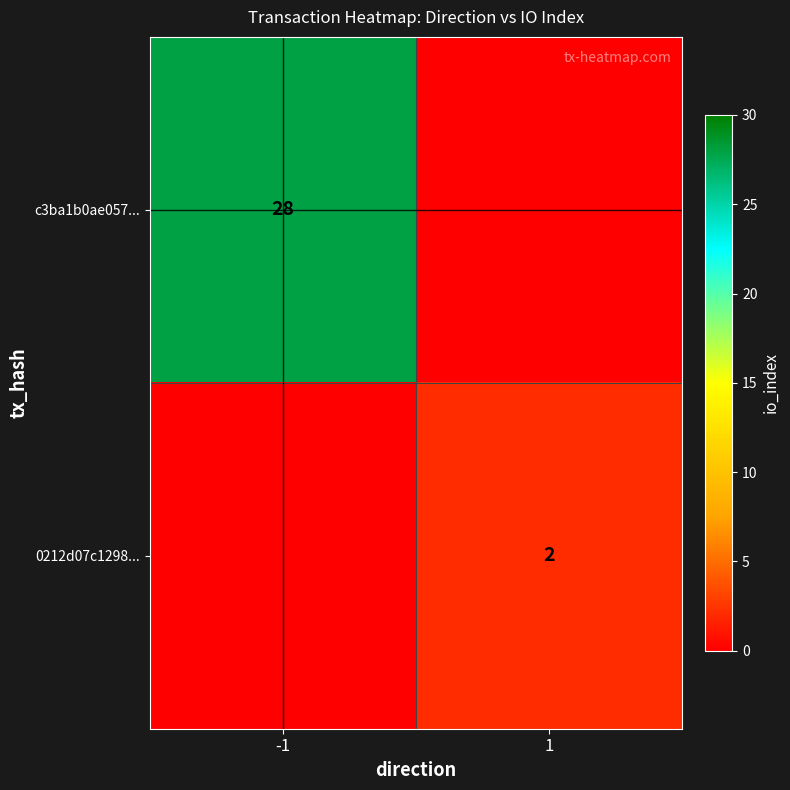

Is it true that 0212d07c1298... equals 2 at 1?

True